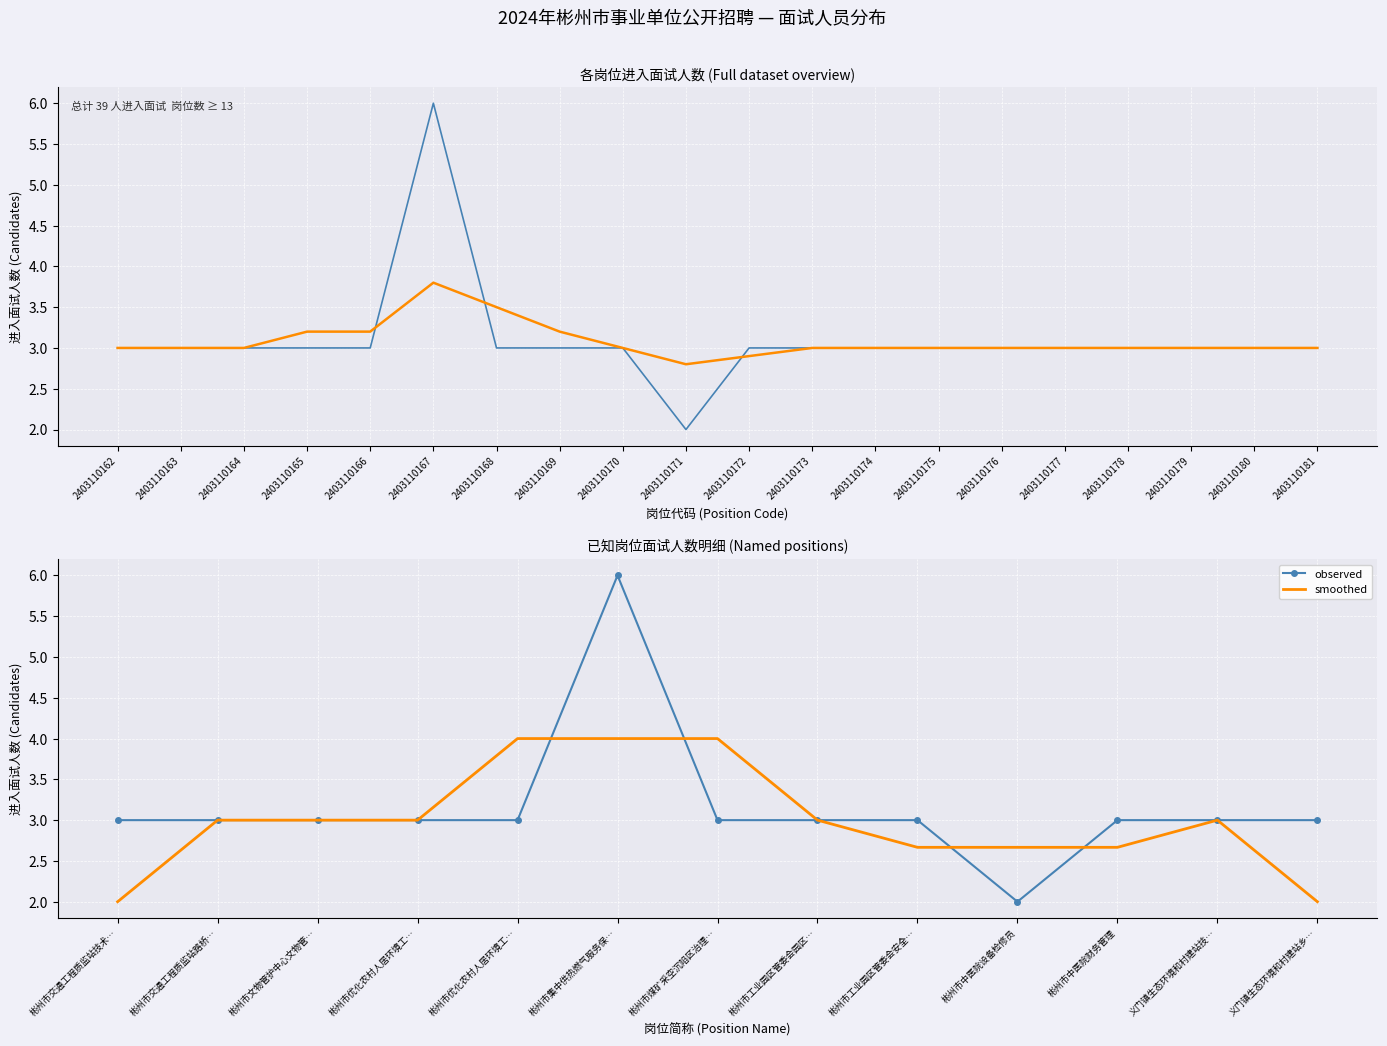

The value at 2403110178 is 3. True or false?

True